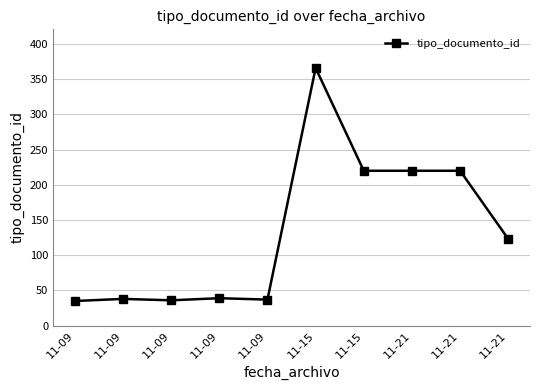

How many lines are shown in the chart?

1